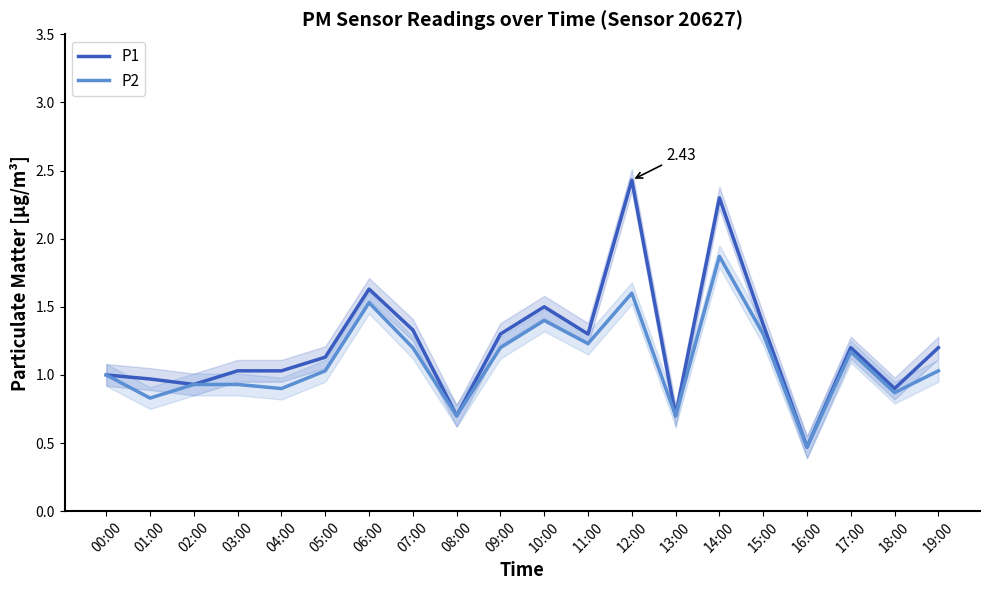

How many lines are shown in the chart?

2